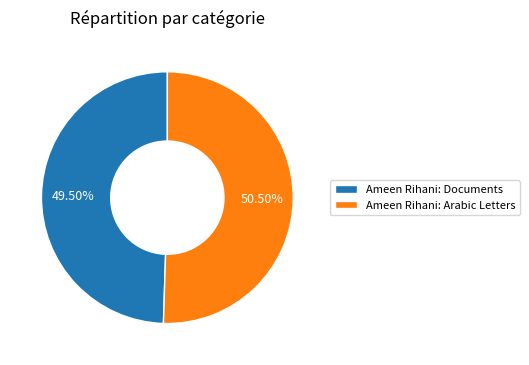

How many slices are in this pie chart?

2